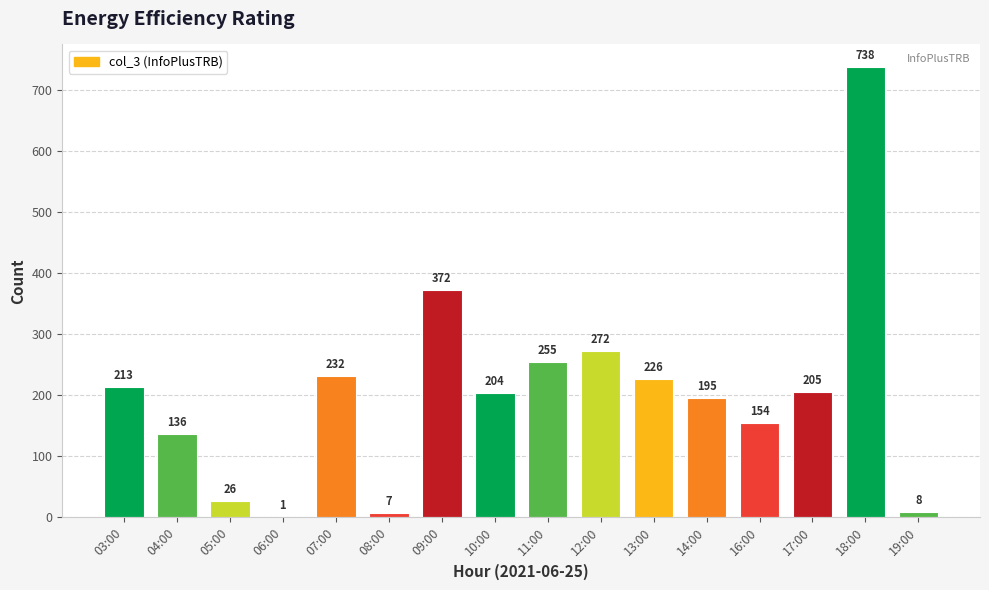

What is the sum of the values at 03:00 and 14:00?

408